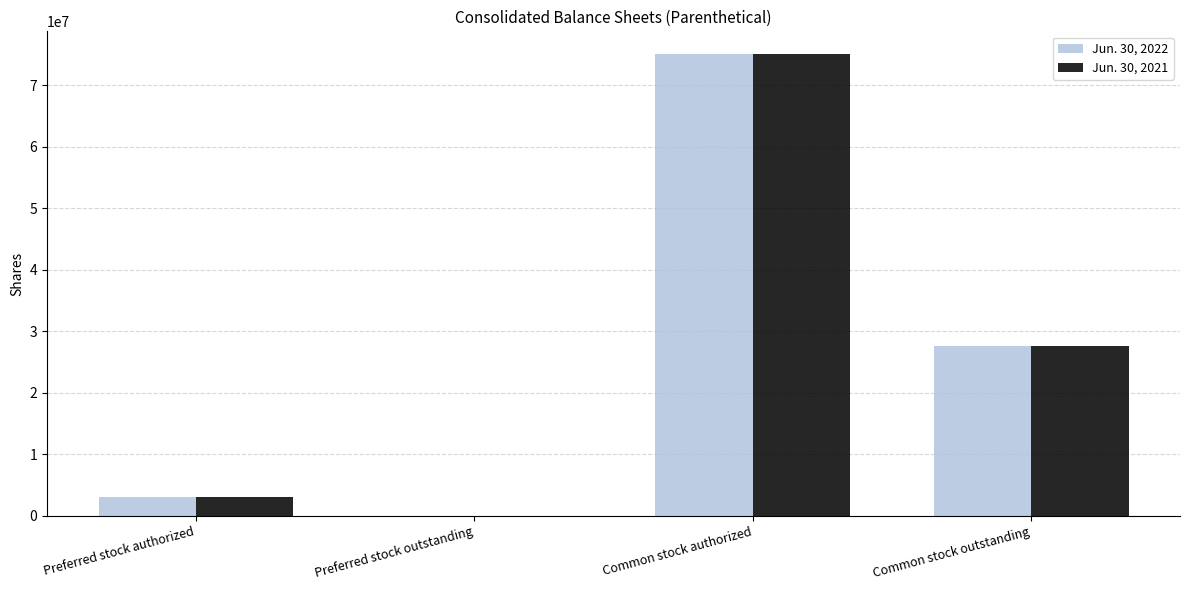

What is the sum of the Jun. 30, 2022 values at Common stock outstanding and Preferred stock outstanding?

27520237